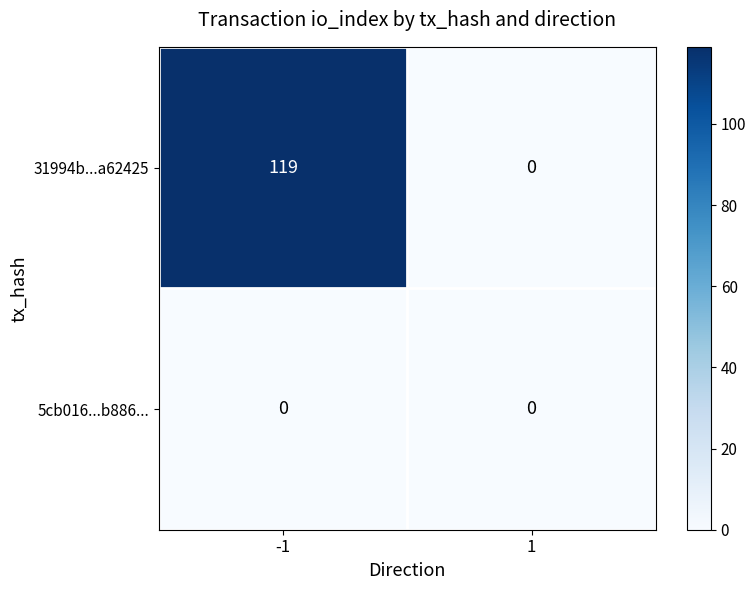

The value of 5cb016...b886... at -1 is 0. True or false?

True